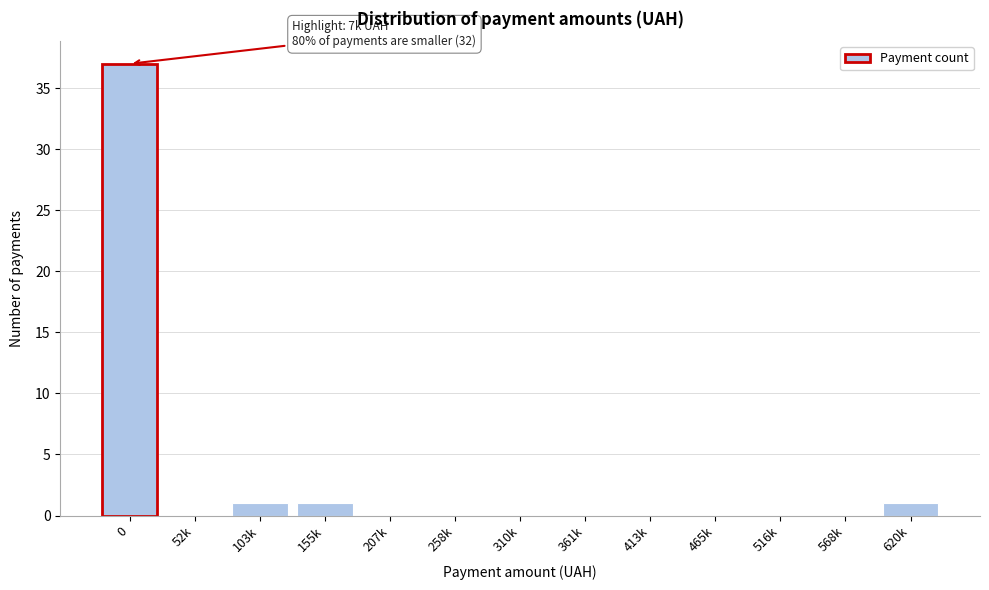

Reading left to right, list all the values displayed in this chart.

0=37	52k=0	103k=1	155k=1	207k=0	258k=0	310k=0	361k=0	413k=0	465k=0	516k=0	568k=0	620k=1